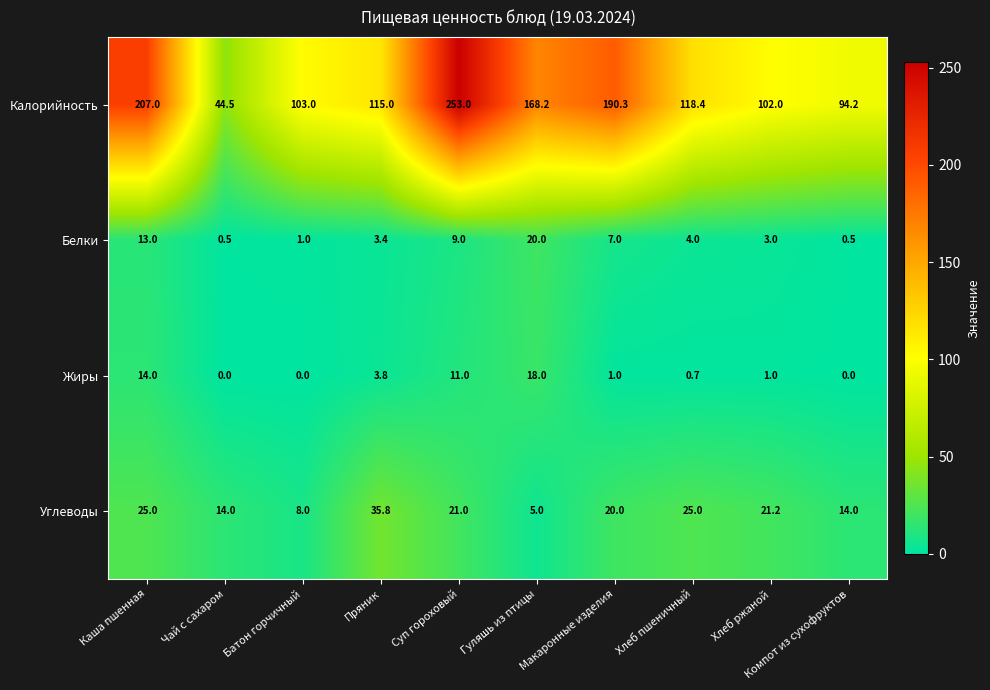

What is the difference between the second highest and minimum values in the Жиры series?

14.0